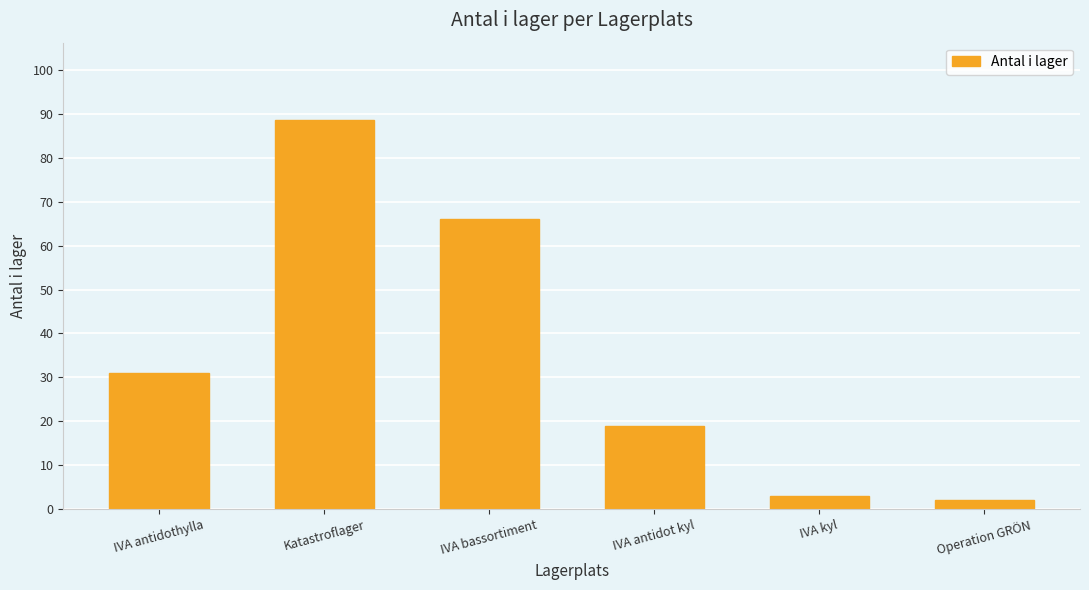

What is the maximum value shown in the chart?

88.5